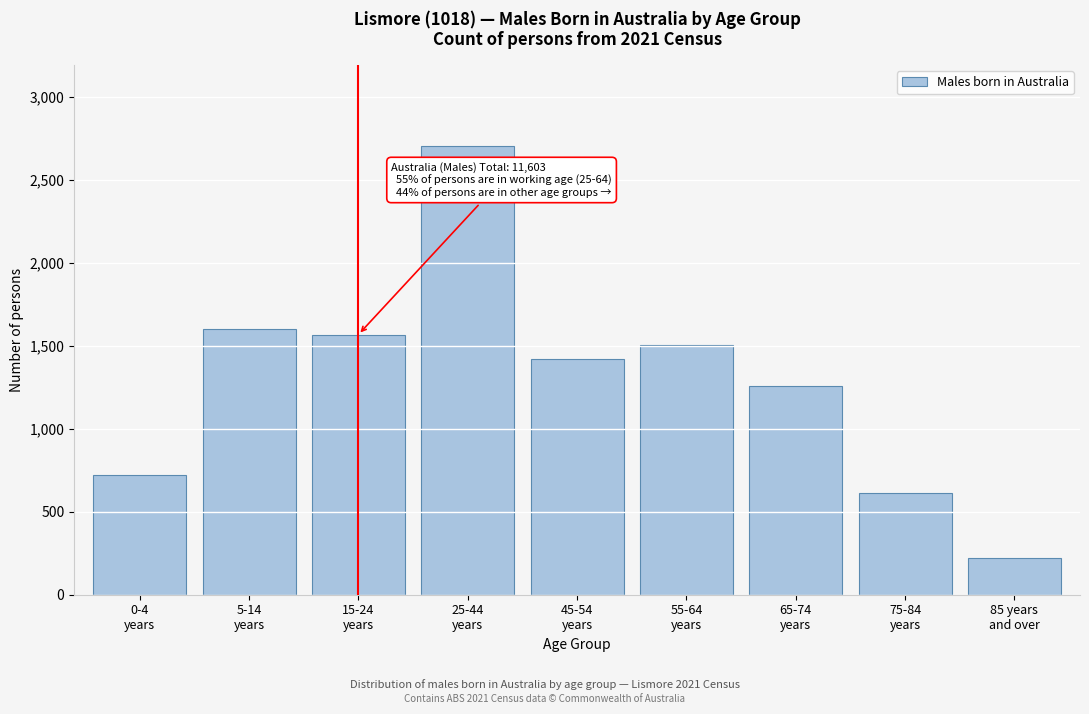

Reading left to right, what are all the values shown in this chart?

721	1602	1567	2705	1419	1507	1258	610	224